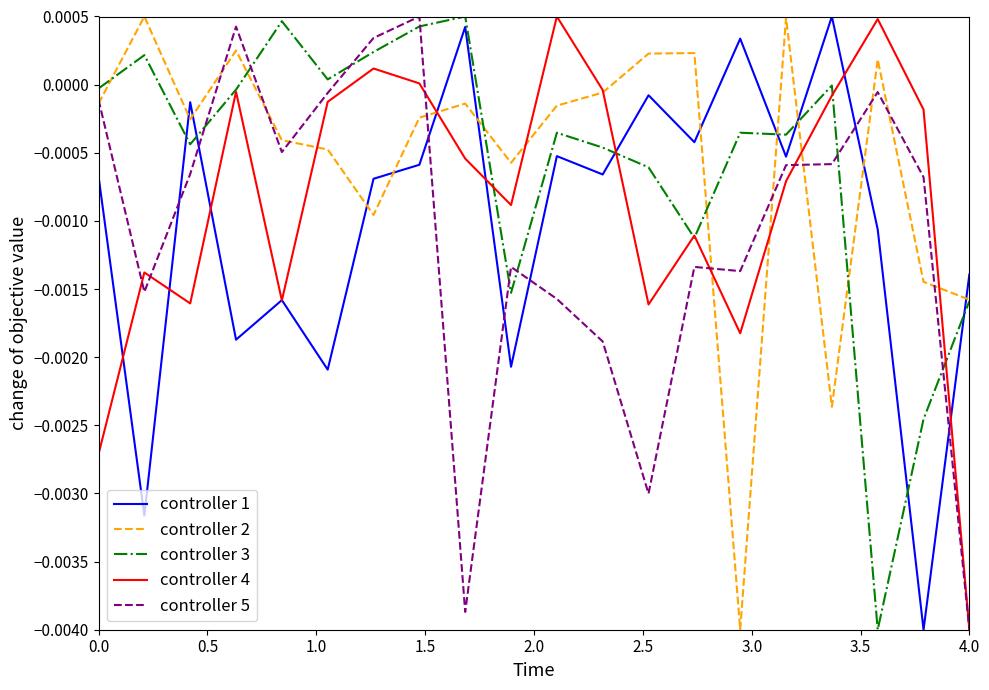

True or false: controller 2 and controller 1 intersect in this chart.

True